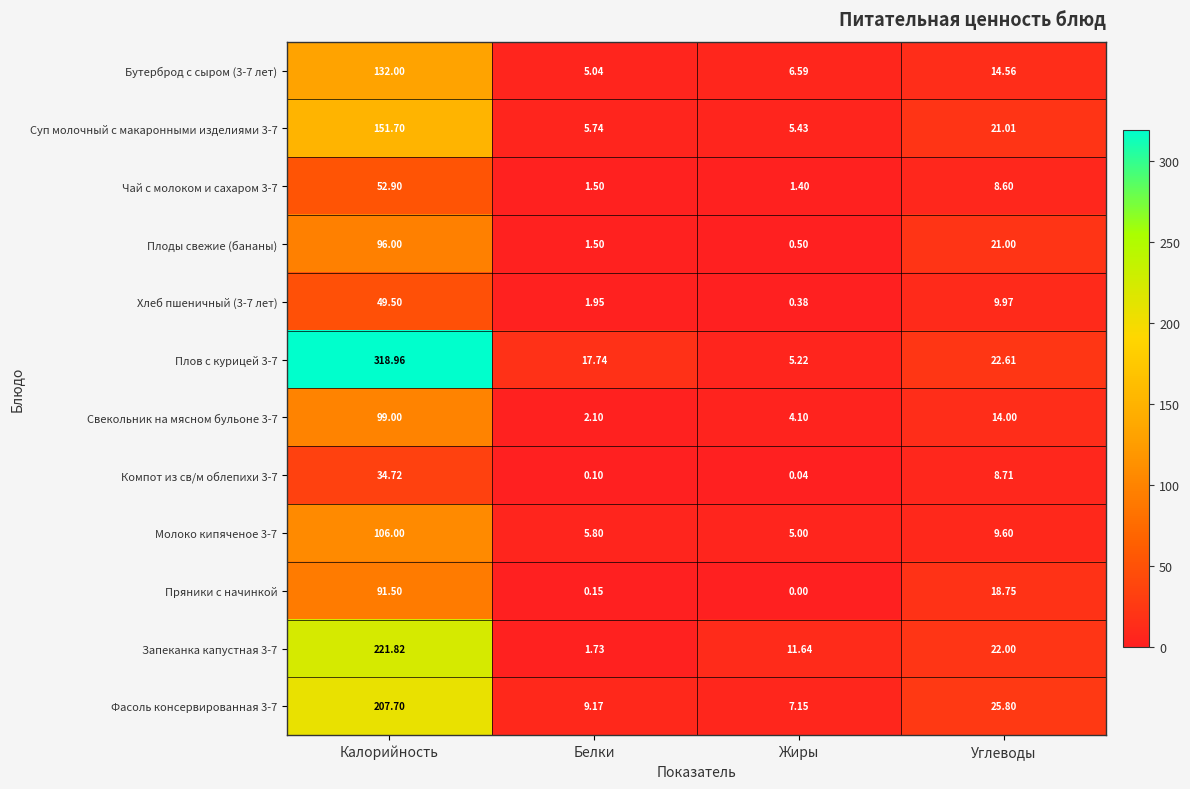

What is the total value across all series at Калорийность?

1561.8